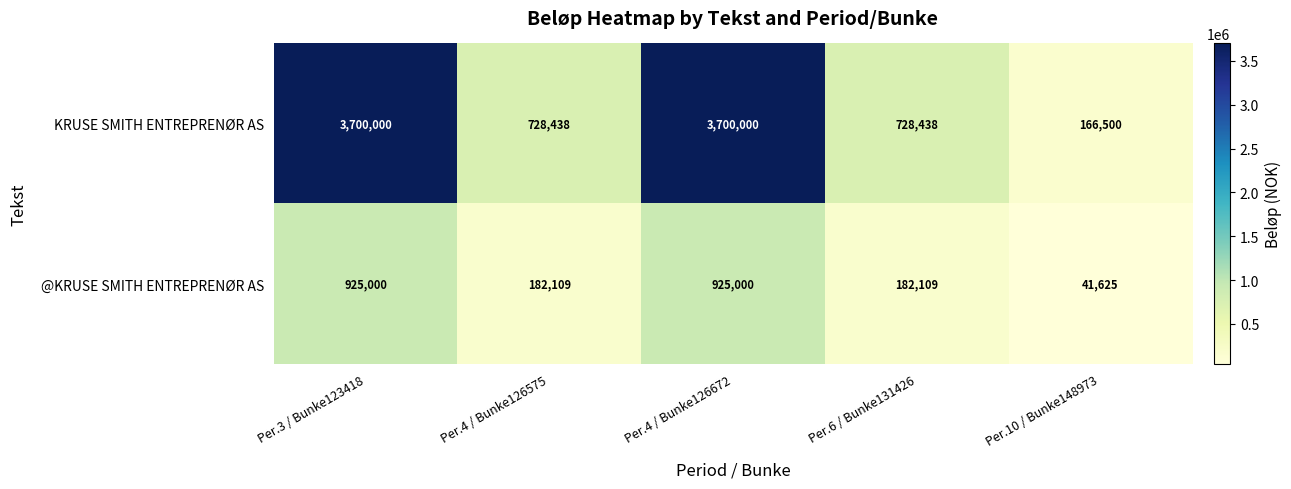

Reading right to left, extract all data points from this chart.

KRUSE SMITH ENTREPRENØR AS: 166500	728438	3700000	728438	3700000
@KRUSE SMITH ENTREPRENØR AS: 41625	182109	925000	182109	925000